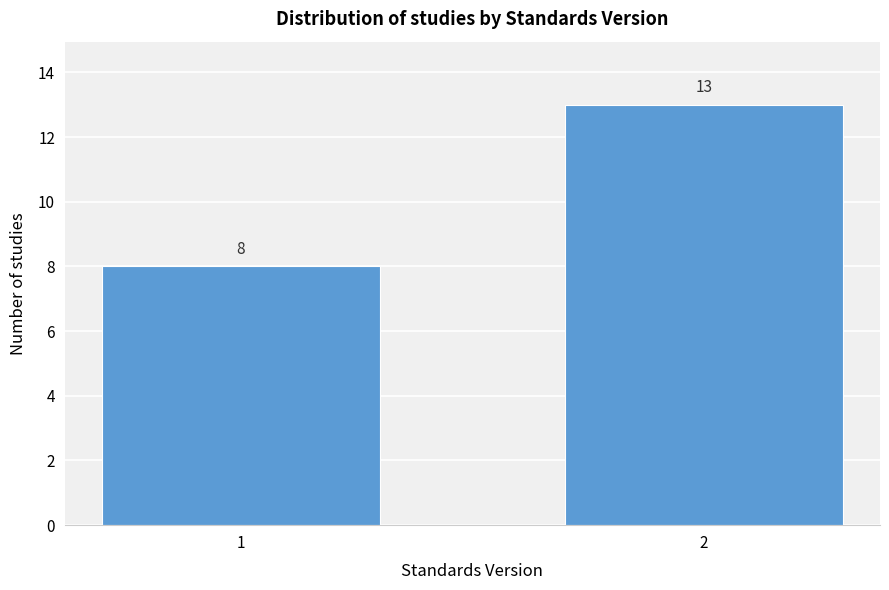

Reading left to right, what are all the values shown in this chart?

8	13